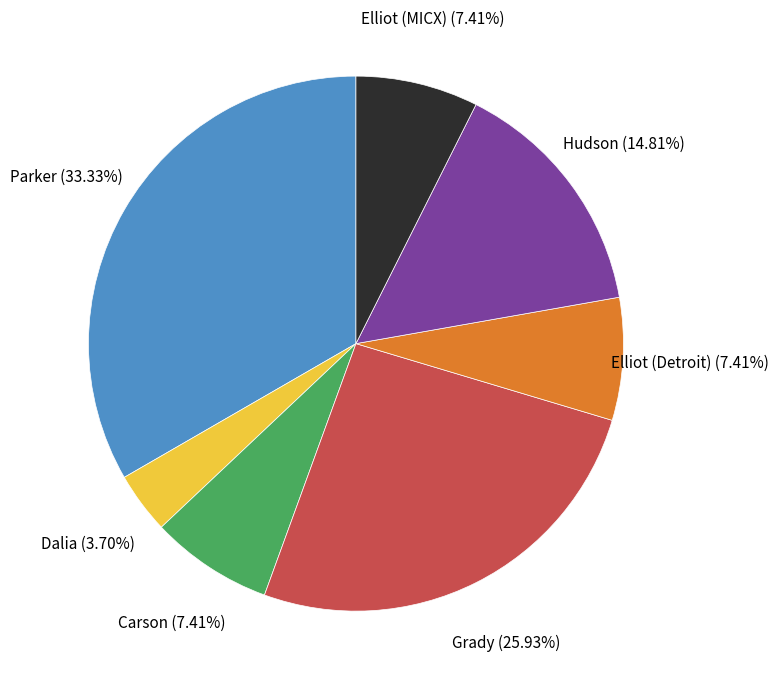

Is there a majority slice in this chart?

No